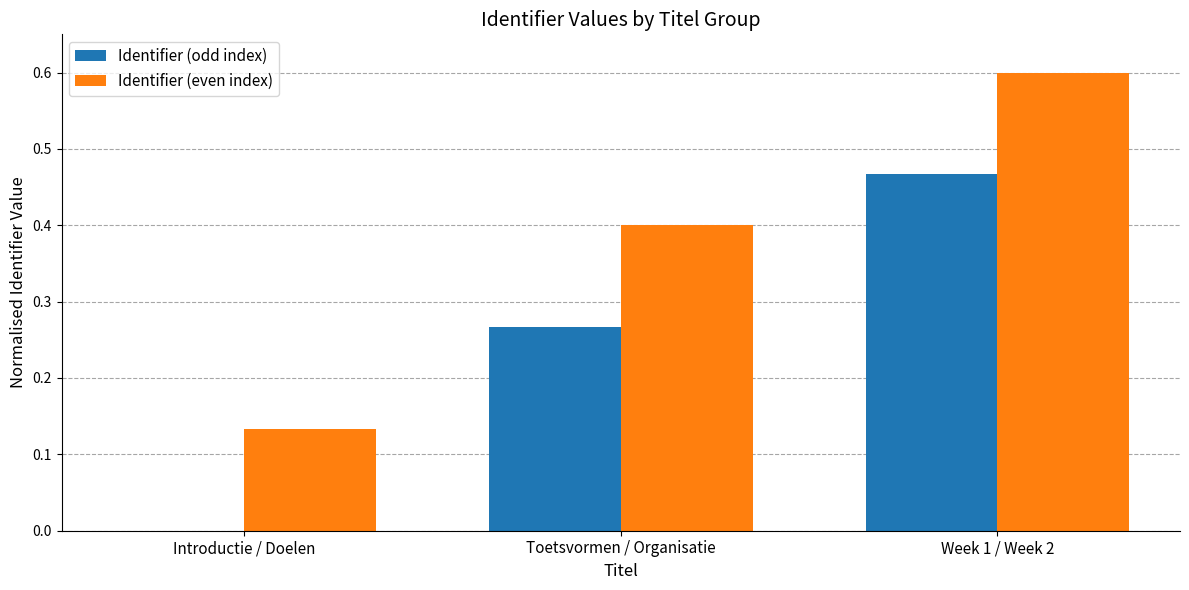

Which series has the largest total across all categories?

Identifier (even index)